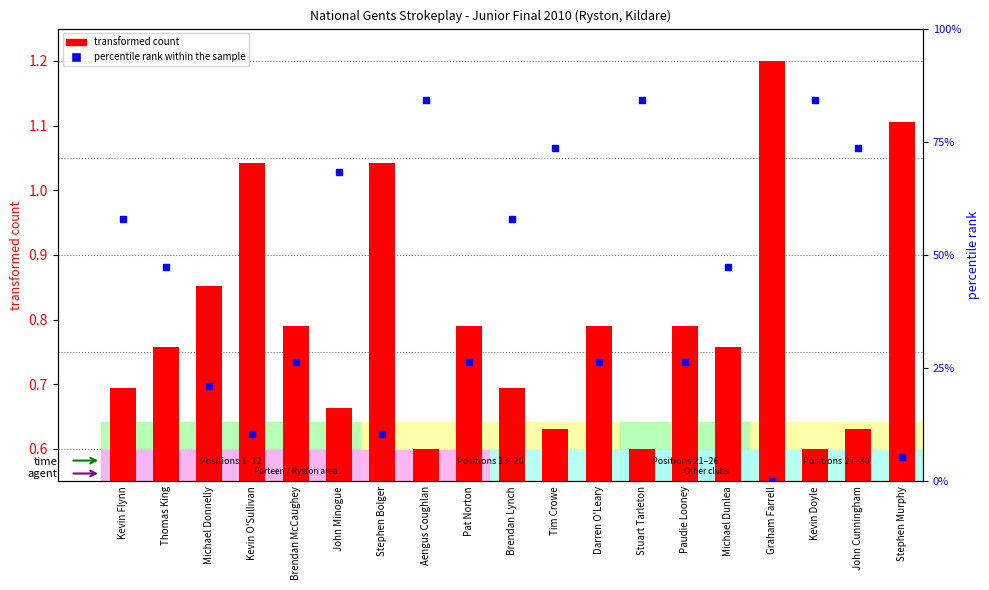

Which series has the largest total across all categories?

percentile rank within the sample